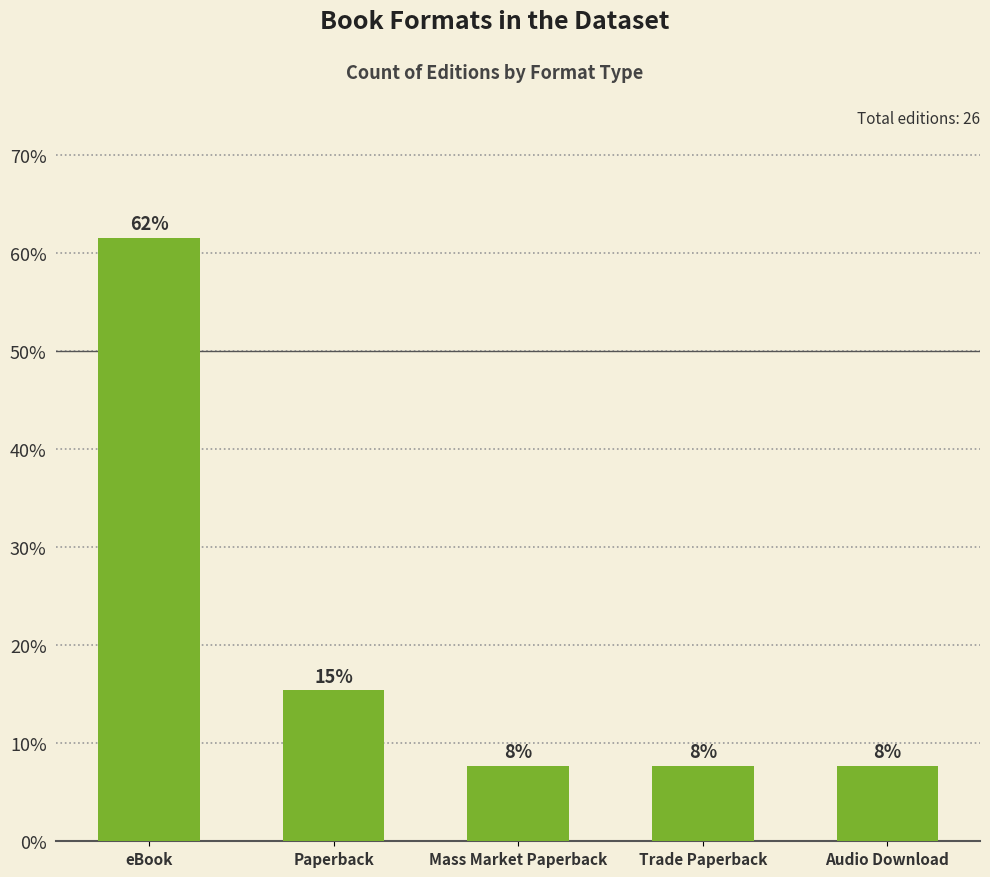

What is the average value?

20.0